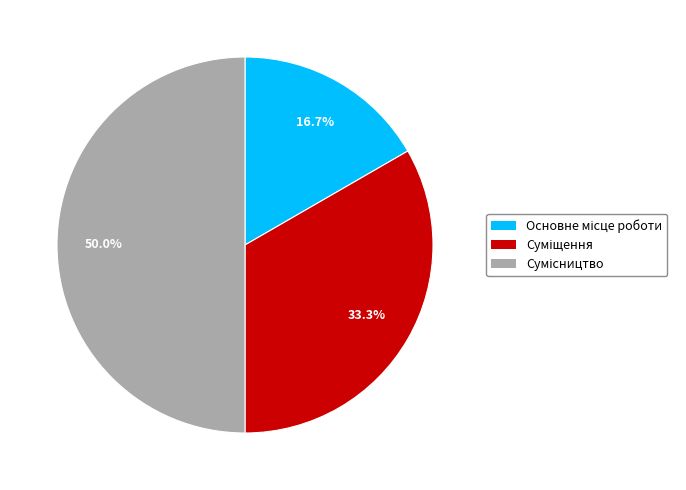

Does any single category account for the majority?

No